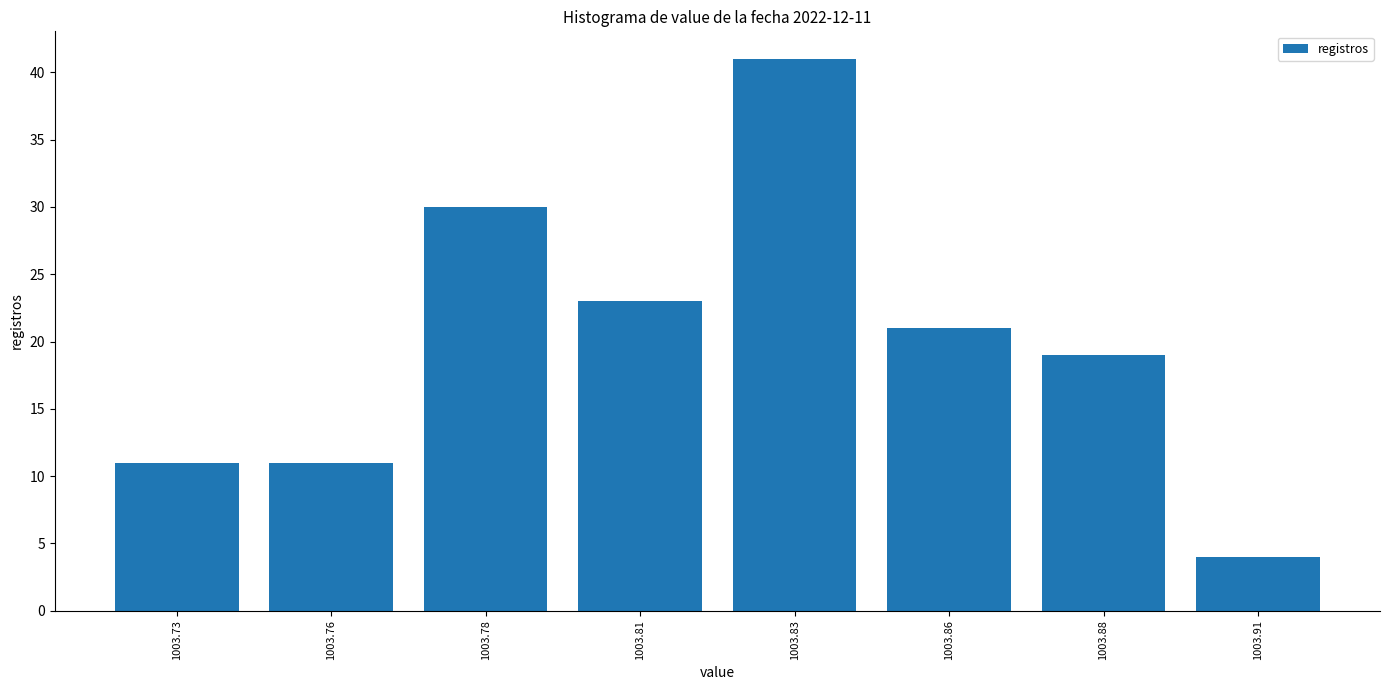

Reading right to left, list all the values displayed in this chart.

4	19	21	41	23	30	11	11